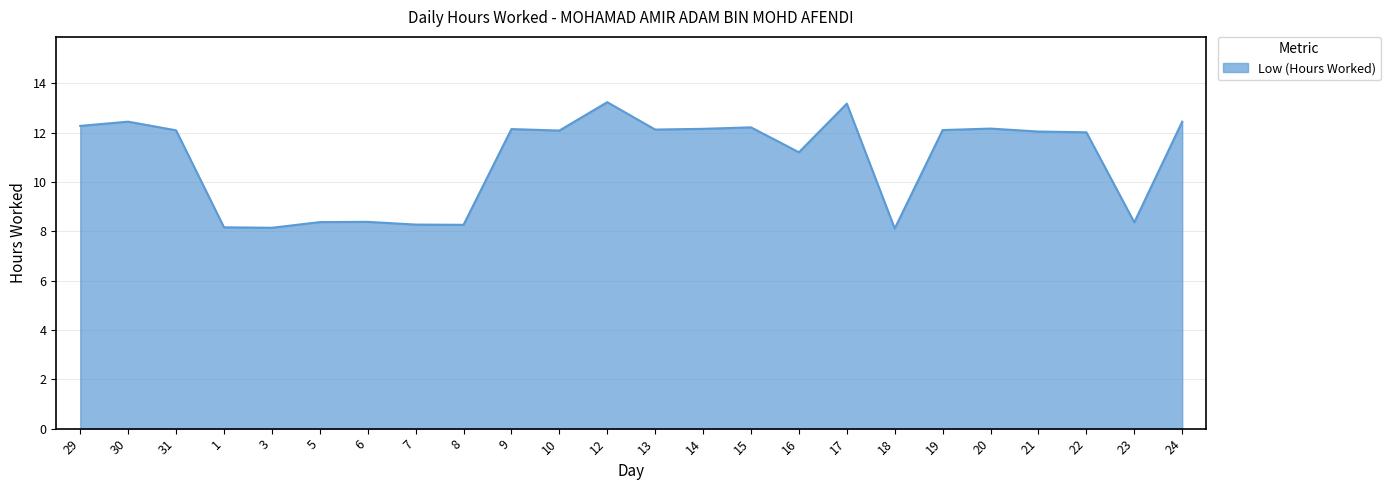

What is the difference between the second highest and second lowest values?

5.0